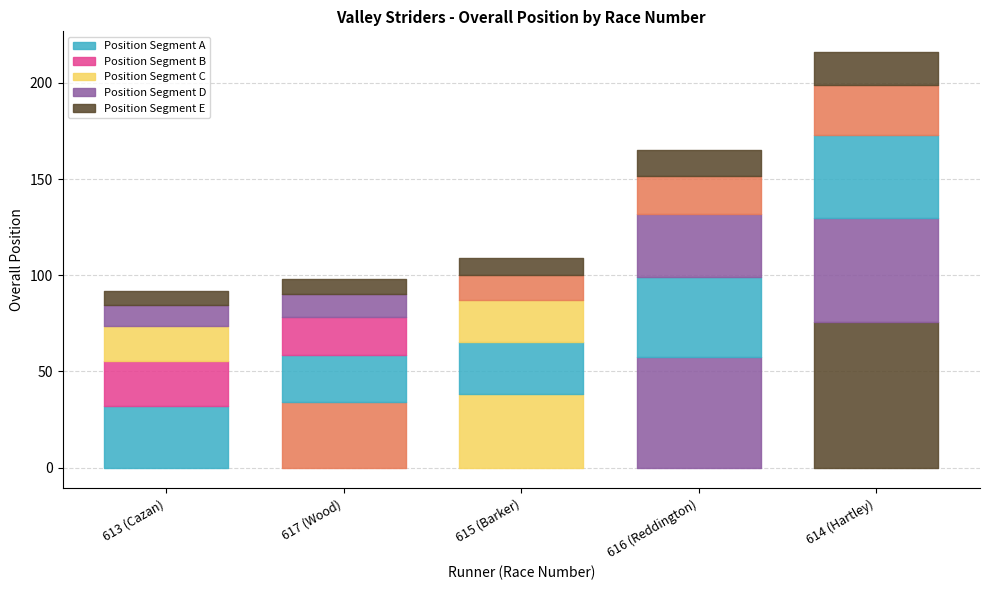

What is the change in value from 617 (Wood) to 616 (Reddington)?

+67